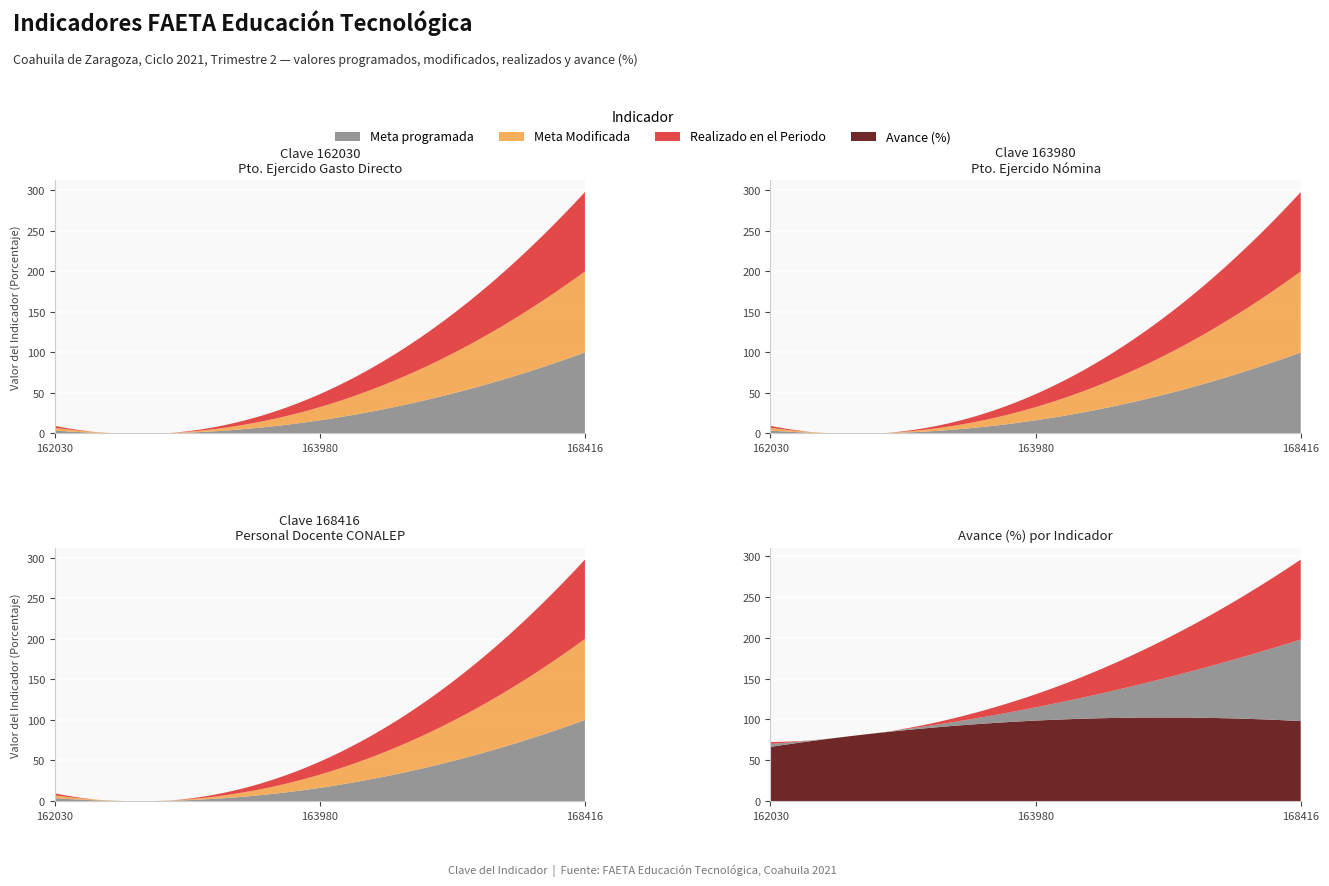

Reading left to right, extract all data points from this chart.

Meta programada: 162030=3.6	163980=16.3	168416=100.0
Meta Modificada: 162030=3.6	163980=16.3	168416=100.0
Realizado en el Periodo: 162030=2.4	163980=16.0	168416=98.0
Avance (%): 162030=66.4	163980=98.6	168416=98.0